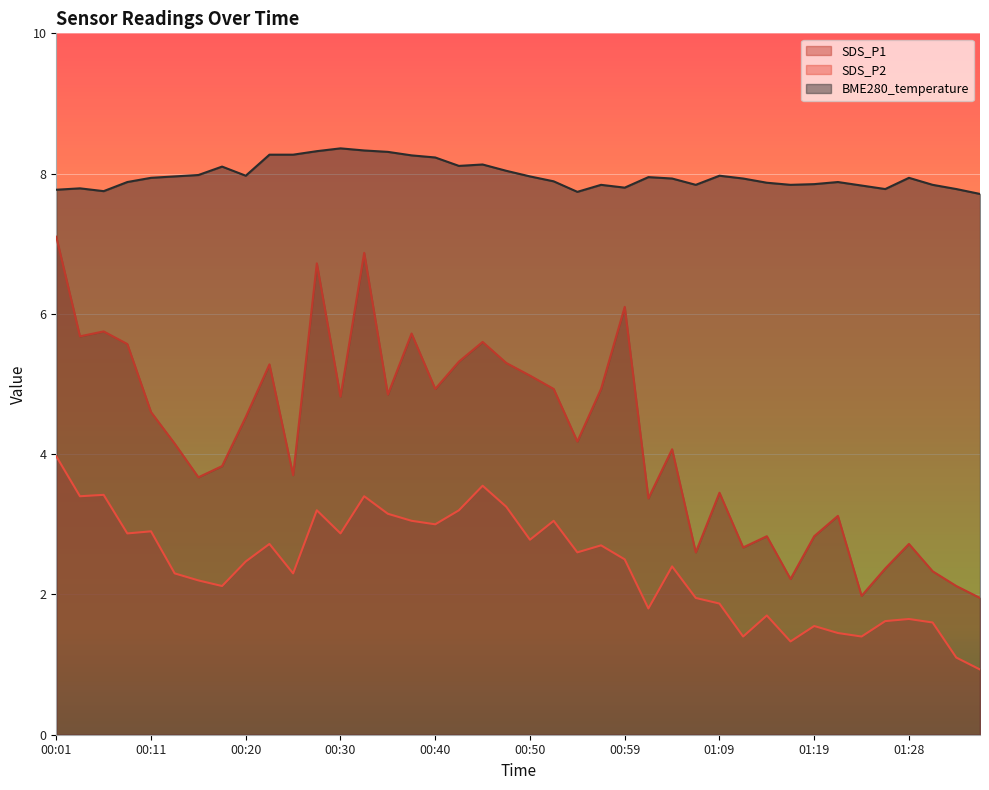

Which series has the largest range (max minus min)?

SDS_P1